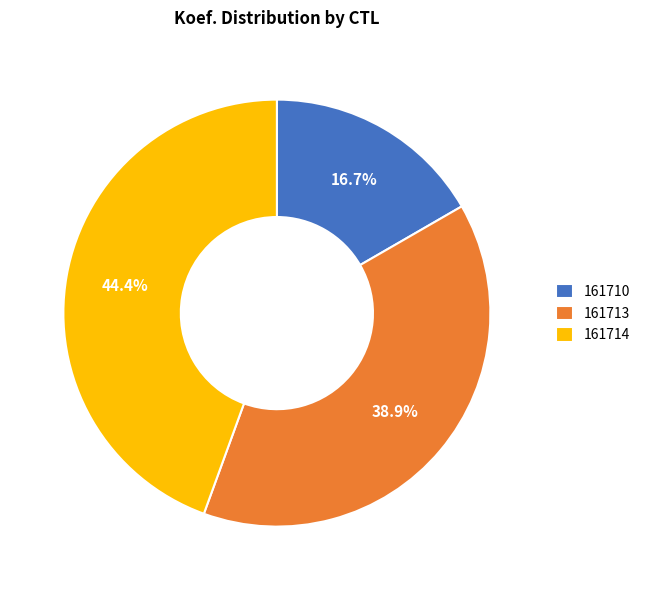

To the nearest percent, what is the average slice percentage?

33%